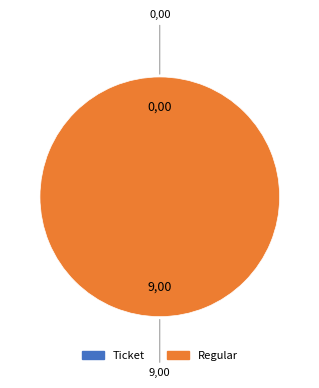

The Ticket (index 0) slice represents 0% of the pie. True or false?

True